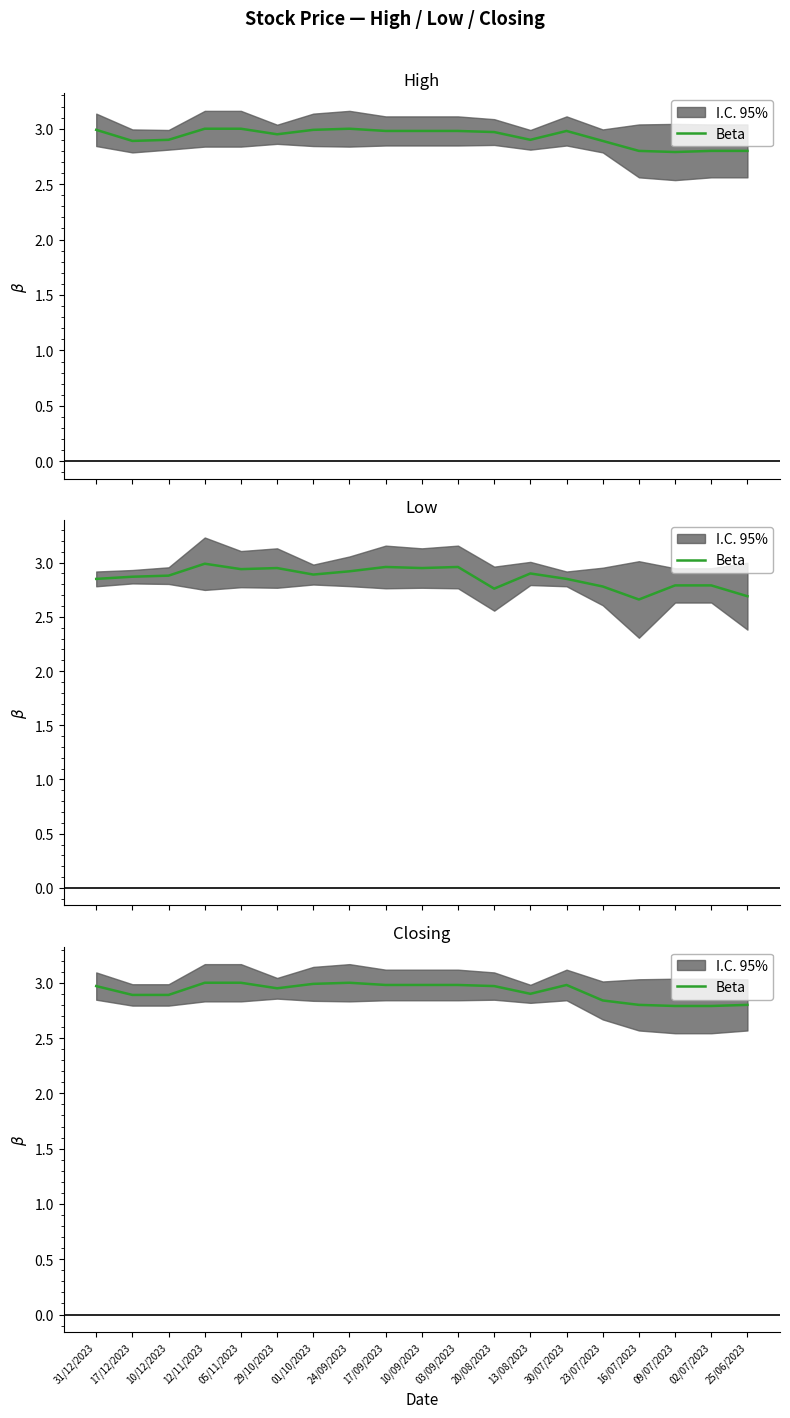

The chart shows a value of 3.0 at 20/08/2023. True or false?

True